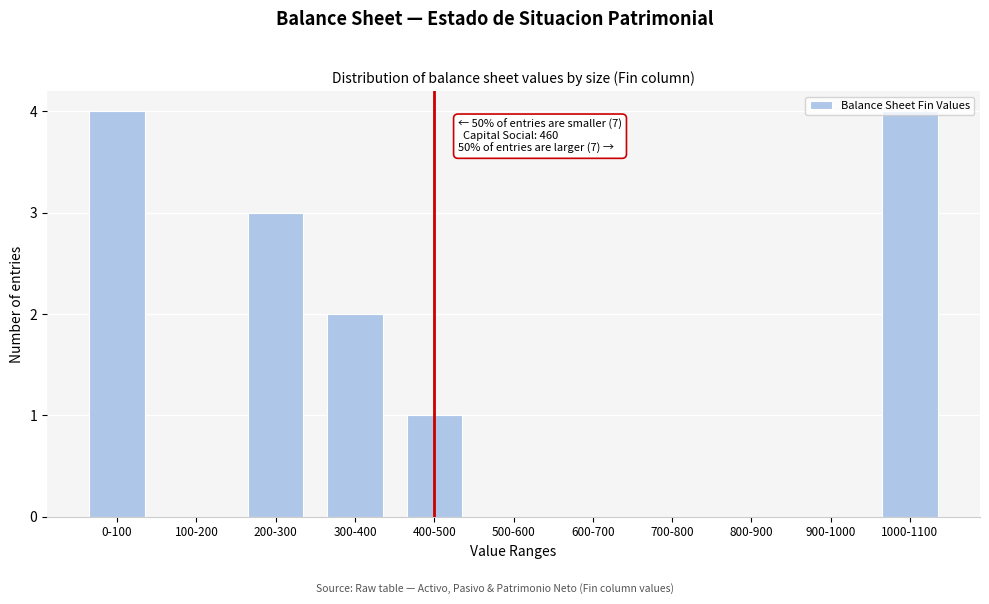

What is the sum of the values at 1000-1100 and 400-500?

5